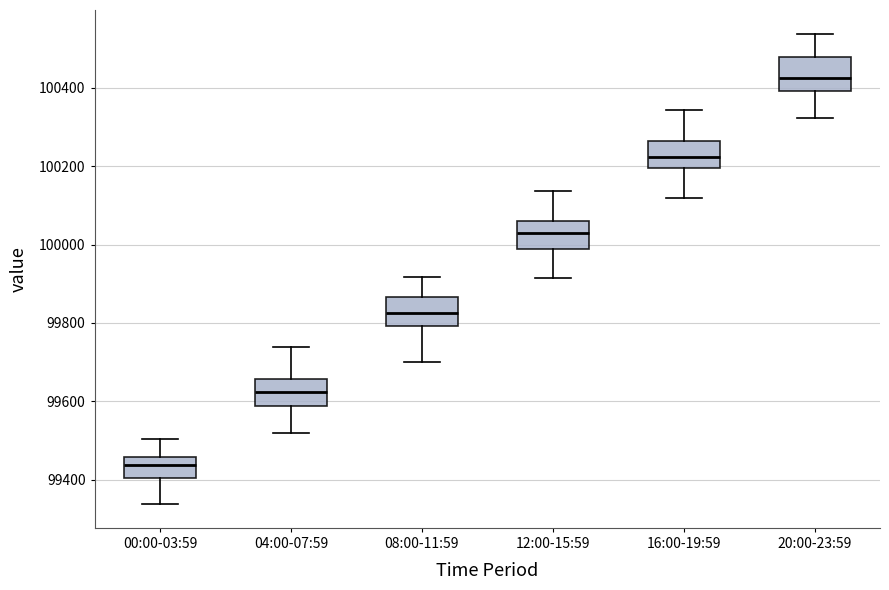

Where is the upper edge of the box for 12:00-15:59 on the y-axis? The values are not printed on the chart, so give them approximately, as read against the axis.

100060